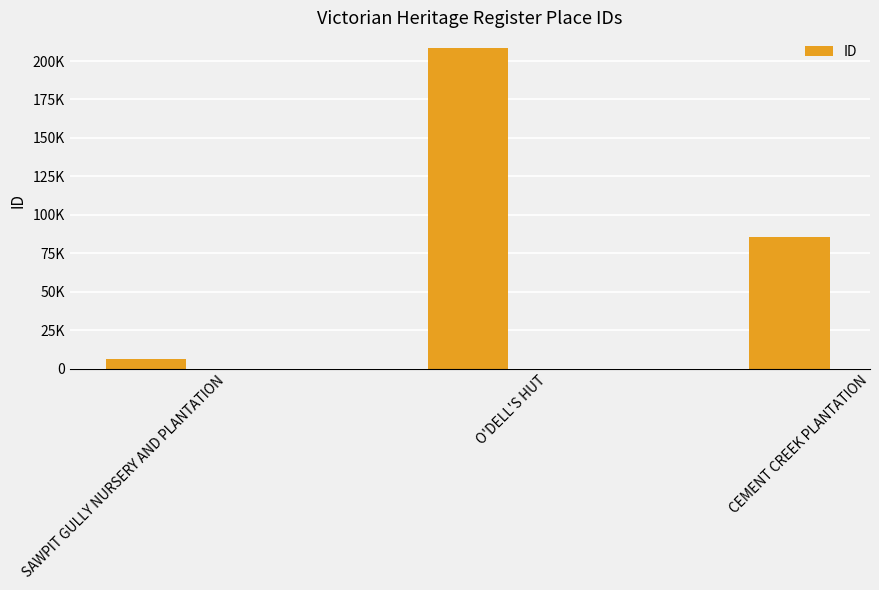

Are the bars horizontal?

No